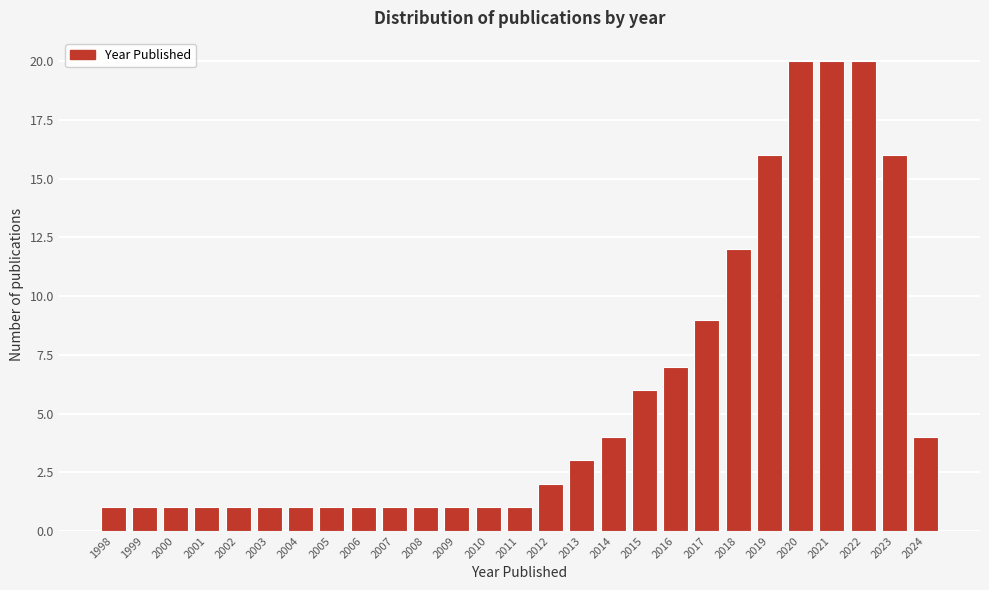

Reading right to left, what are all the values shown in this chart?

4	16	20	20	20	16	12	9	7	6	4	3	2	1	1	1	1	1	1	1	1	1	1	1	1	1	1